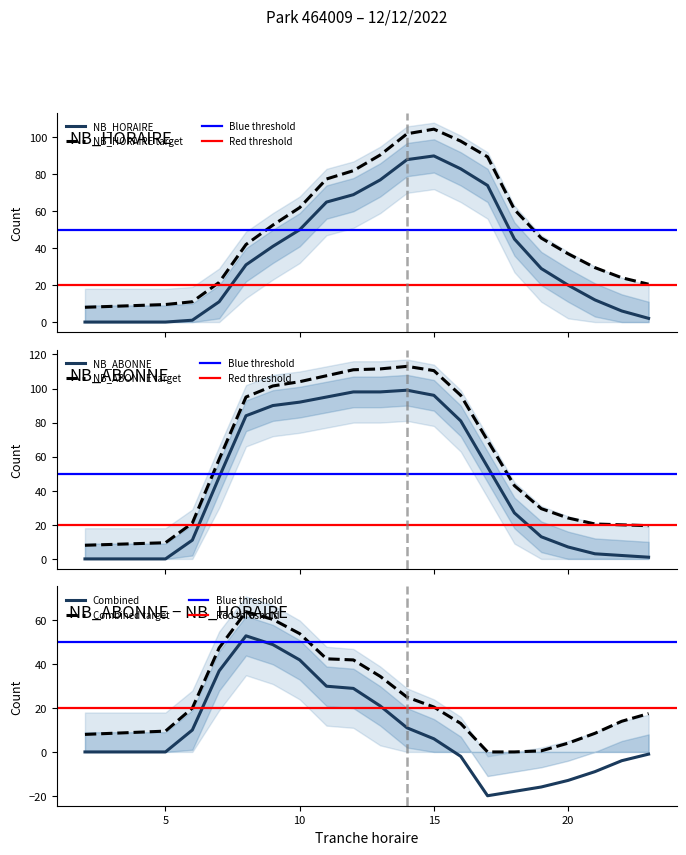

At which category does NB_ABONNE reach its first local peak?

14